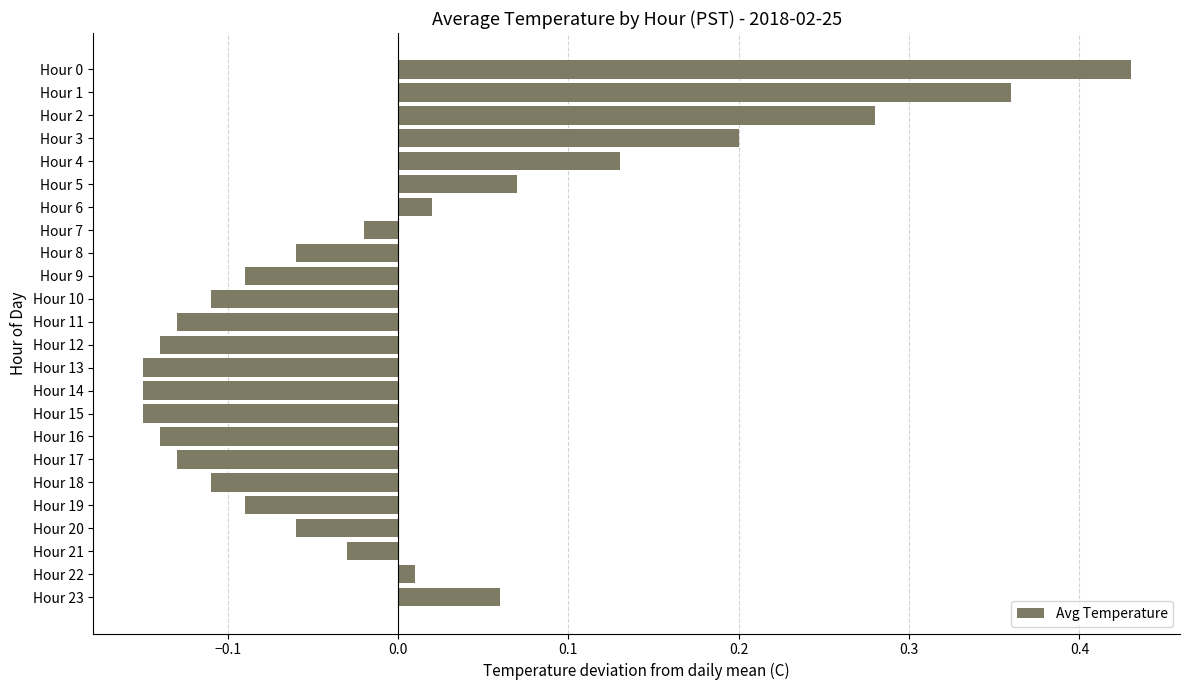

How many bars are there in total?

24